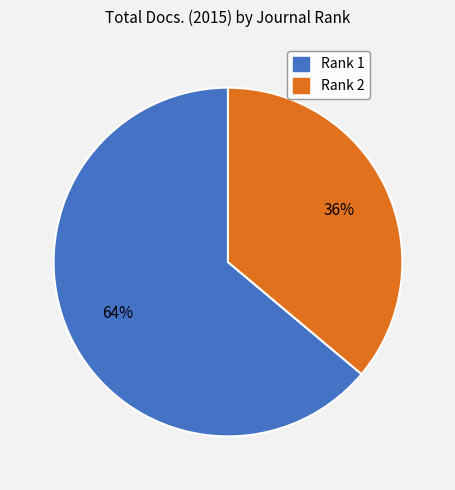

What is the smallest slice in the pie chart?

Rank 2